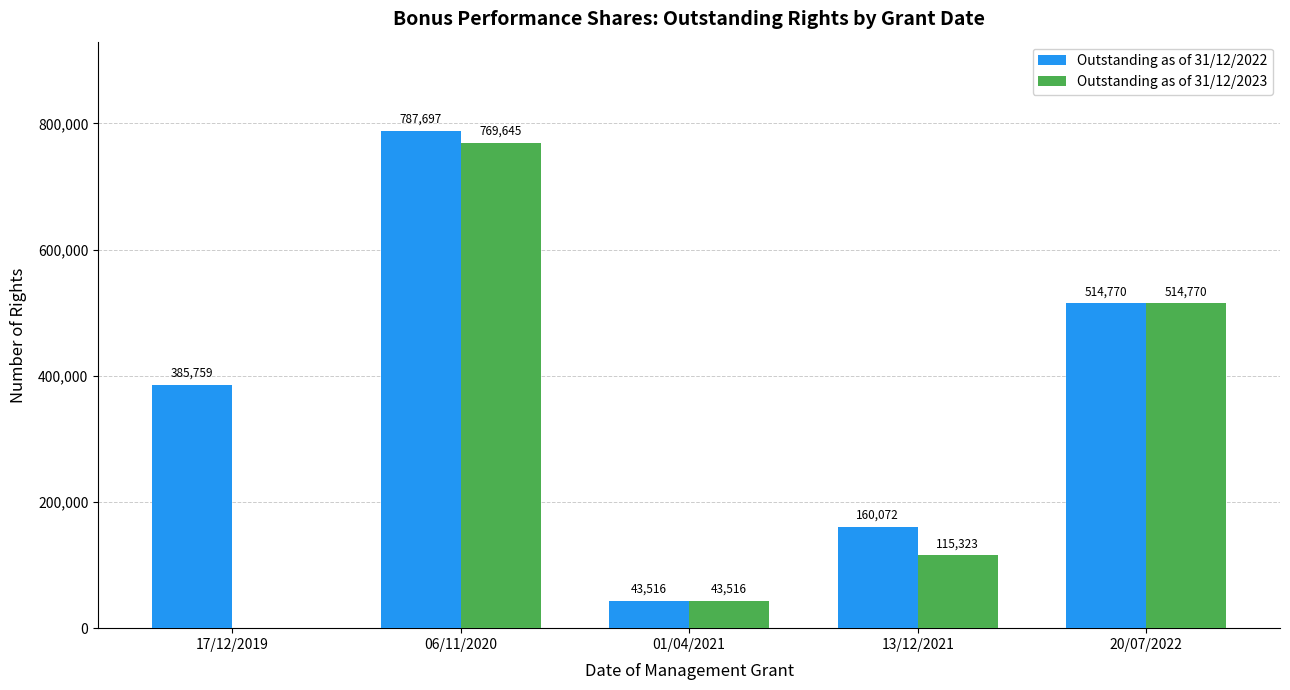

The Outstanding as of 31/12/2023 series shows 535433 at 17/12/2019. True or false?

False